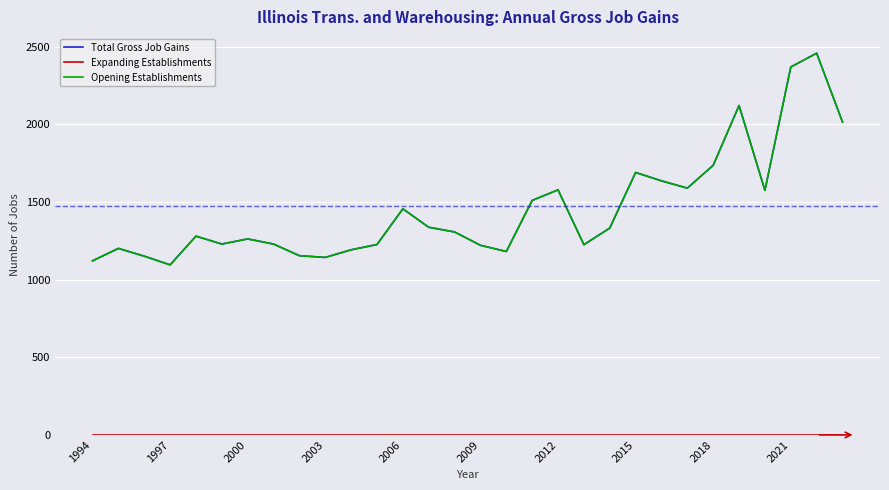

How many interior local valleys does the Opening Establishments series have?

7